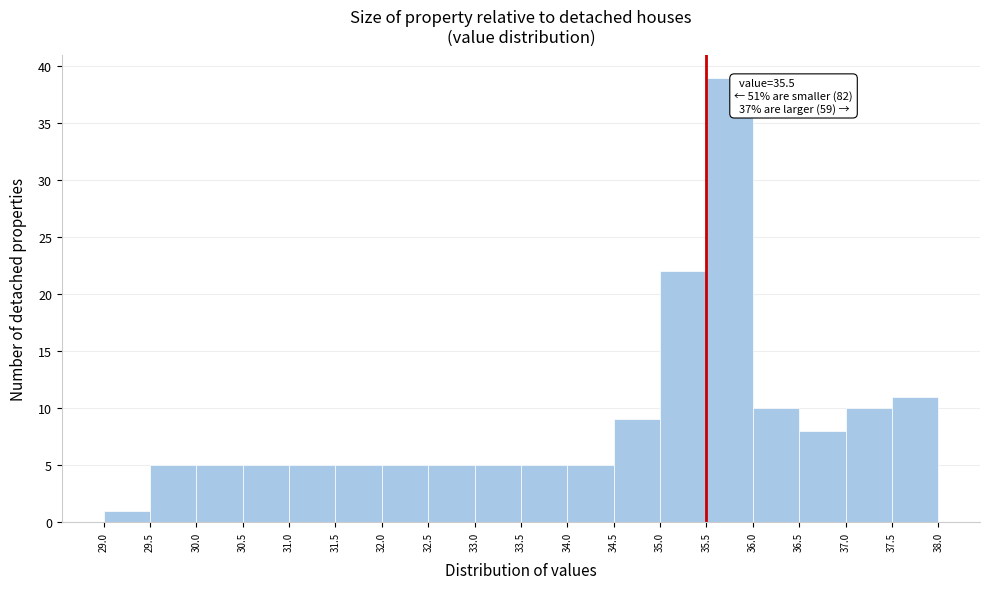

Which range on the x-axis has the tallest bar?

35.5 to 36.0